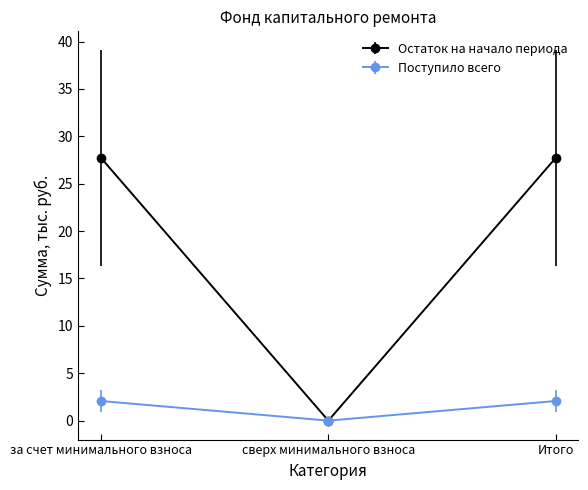

Between сверх минимального взноса and Итого, which series saw the biggest shift?

Остаток на начало периода